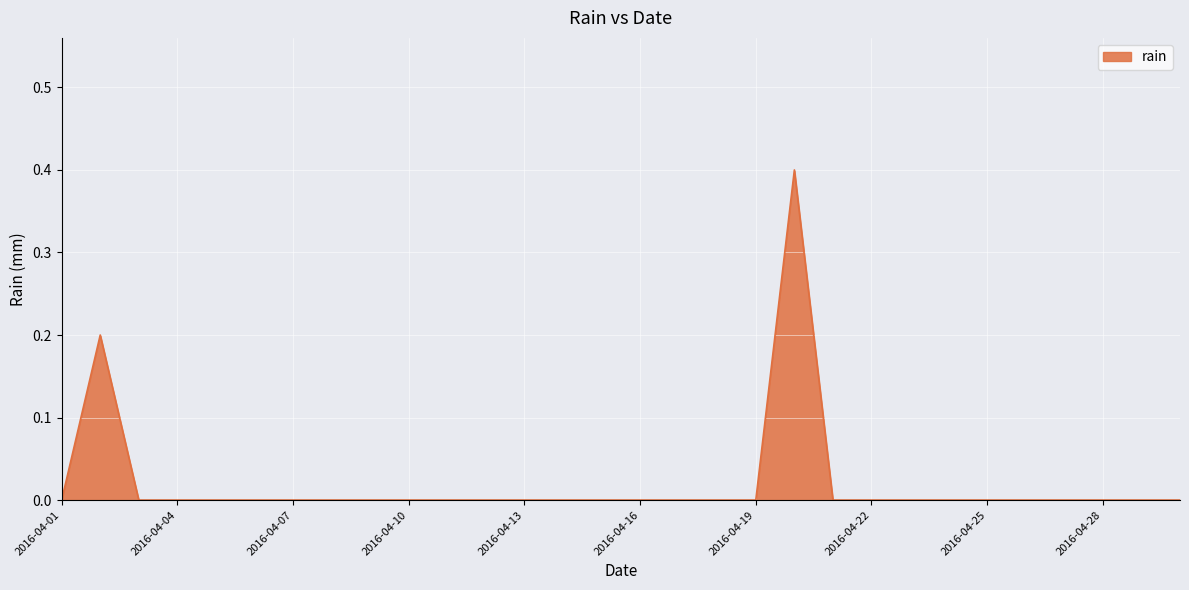

Reading left to right, list all the values displayed in this chart.

0.0	0.2	0.0	0.0	0.0	0.0	0.0	0.0	0.0	0.0	0.0	0.0	0.0	0.0	0.0	0.0	0.0	0.0	0.0	0.4	0.0	0.0	0.0	0.0	0.0	0.0	0.0	0.0	0.0	0.0